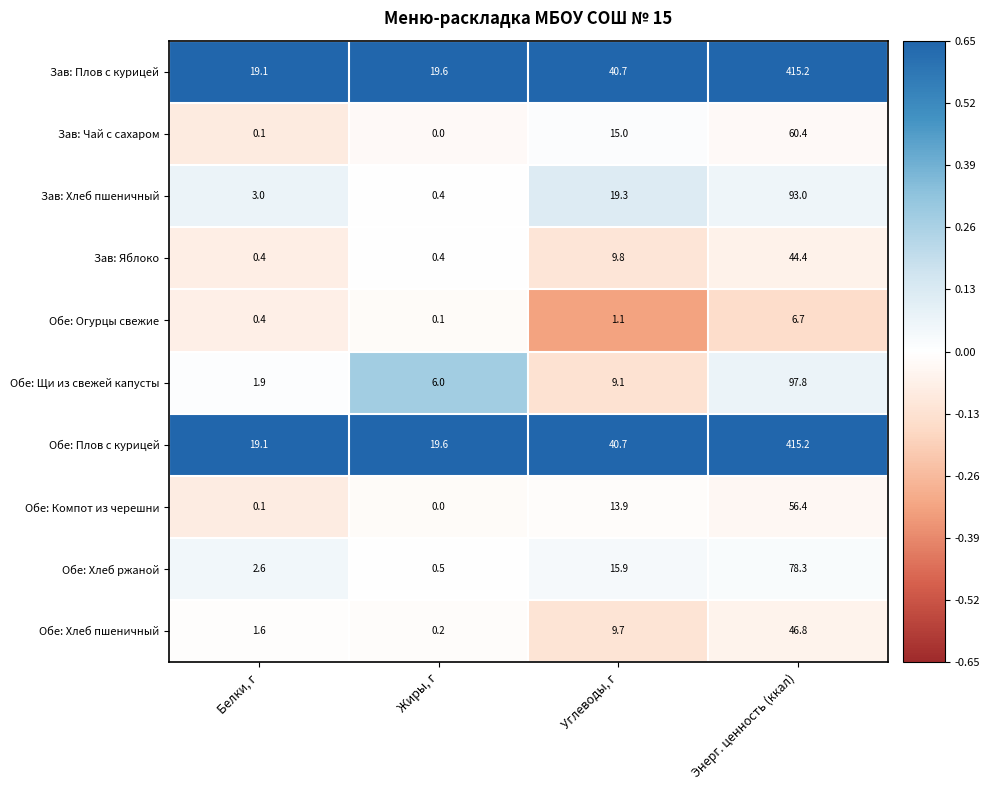

Is it true that Обе: Щи из свежей капусты equals 97.8 at Энерг. ценность (ккал)?

True